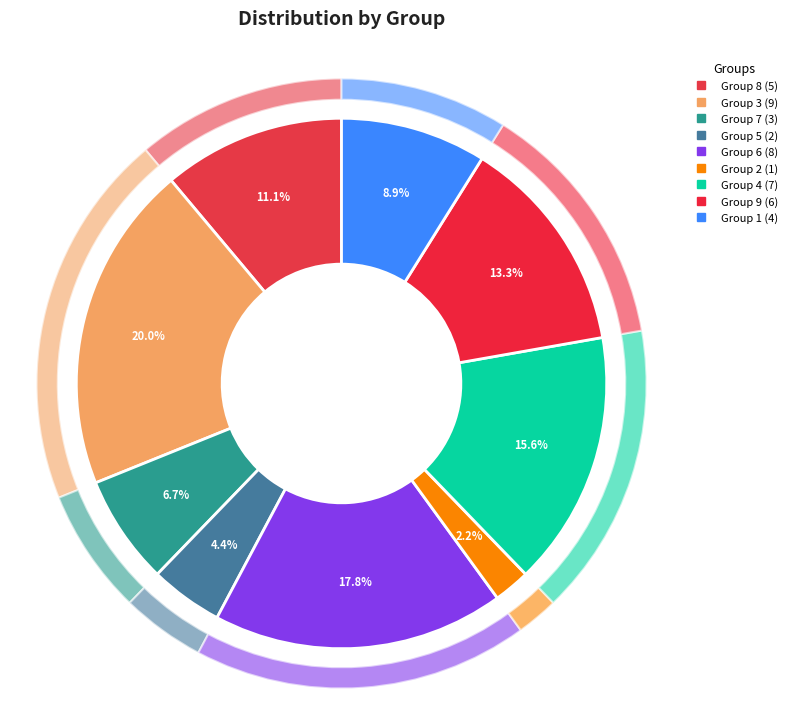

The 2 slice represents 1% of the pie. True or false?

False